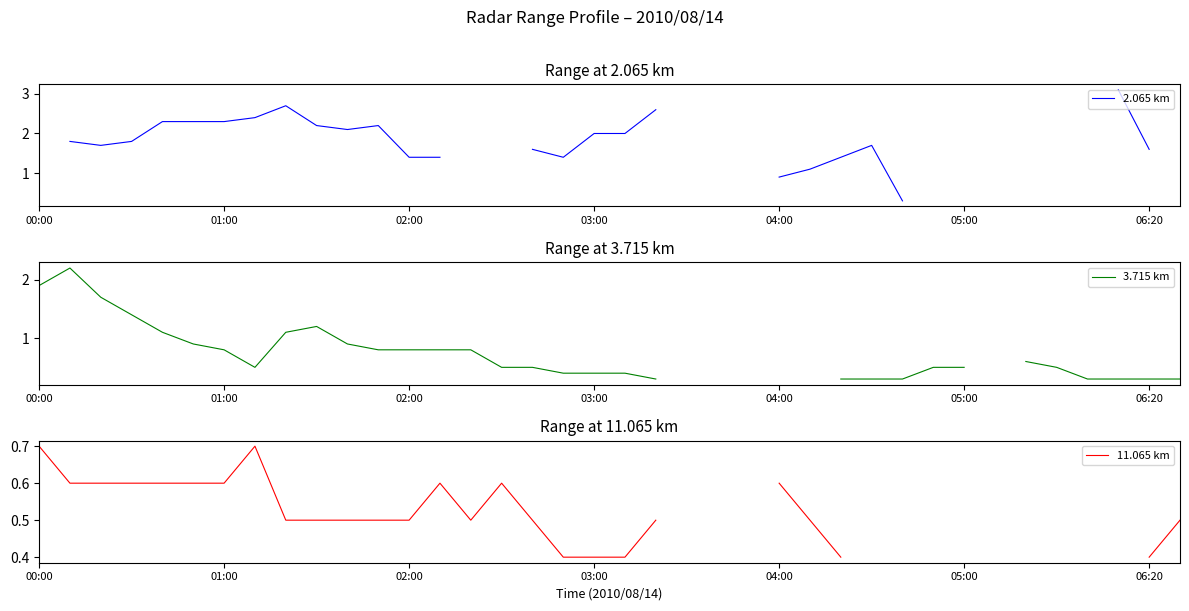

How many interior local peaks does the 2.065 km series have?

3